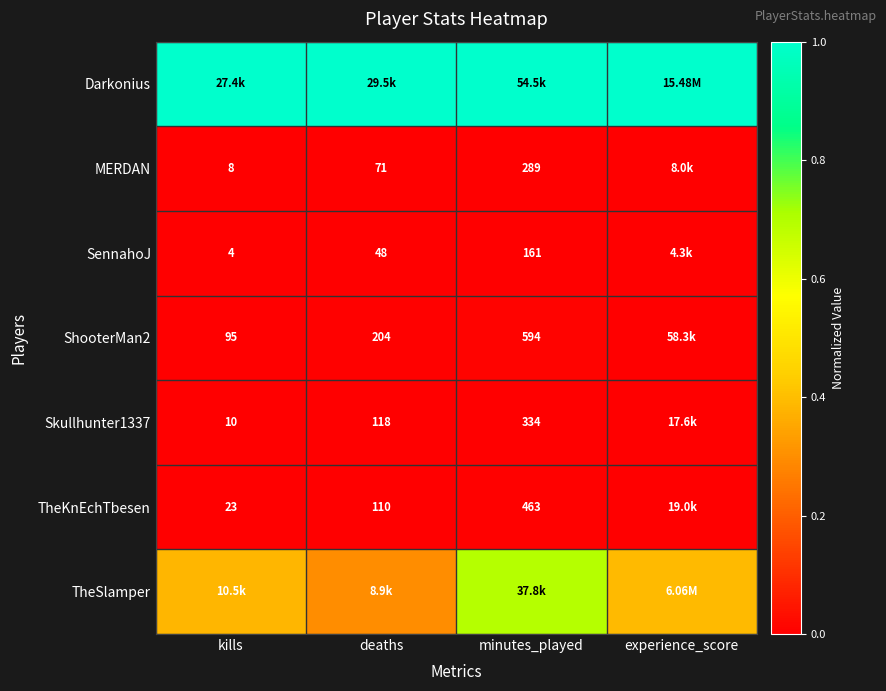

What is the total value across all series at minutes_played?

1.7